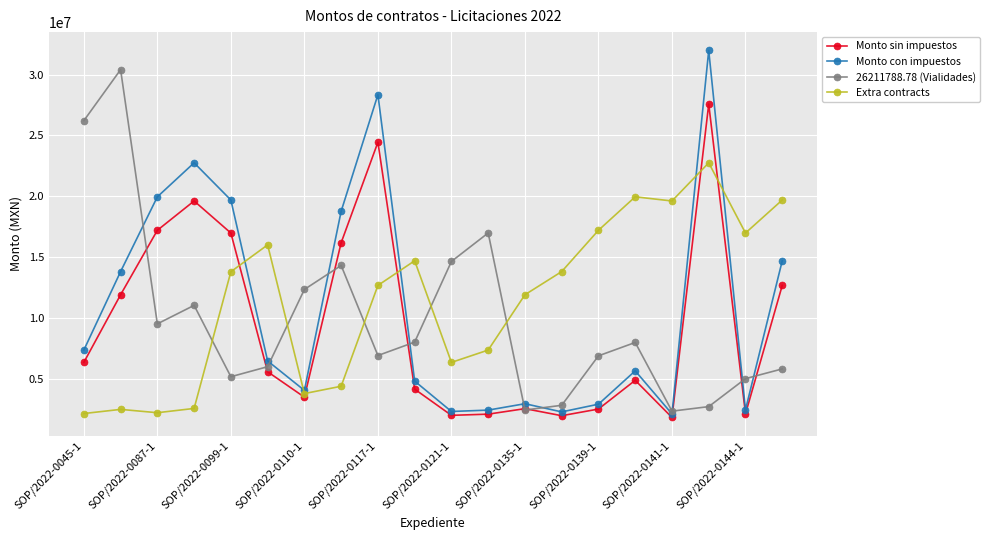

Which series has the widest spread of values?

Monto con impuestos